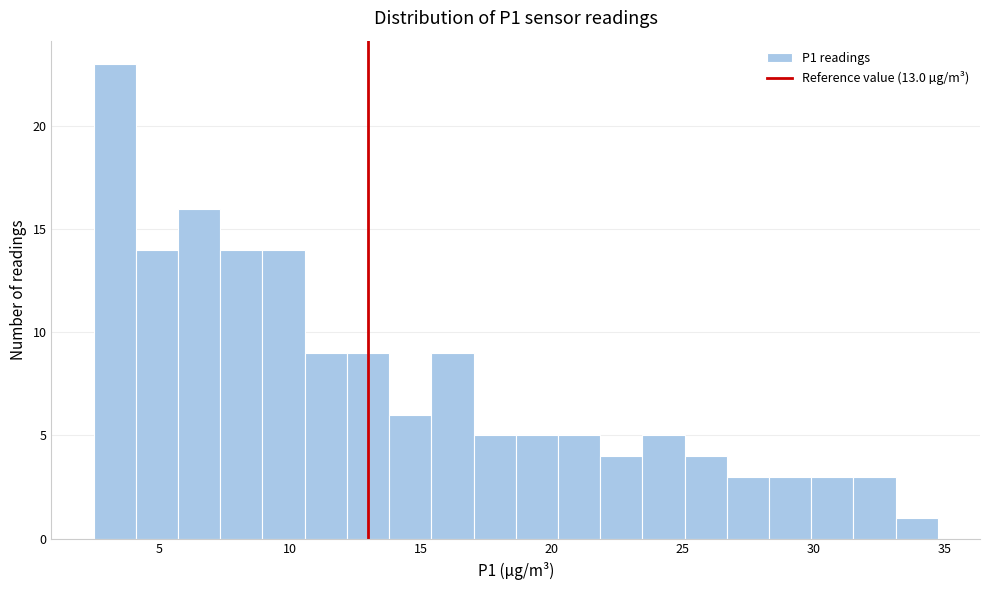

Read against the x-axis, roughly where is the centre of the tallest bar?

3.5